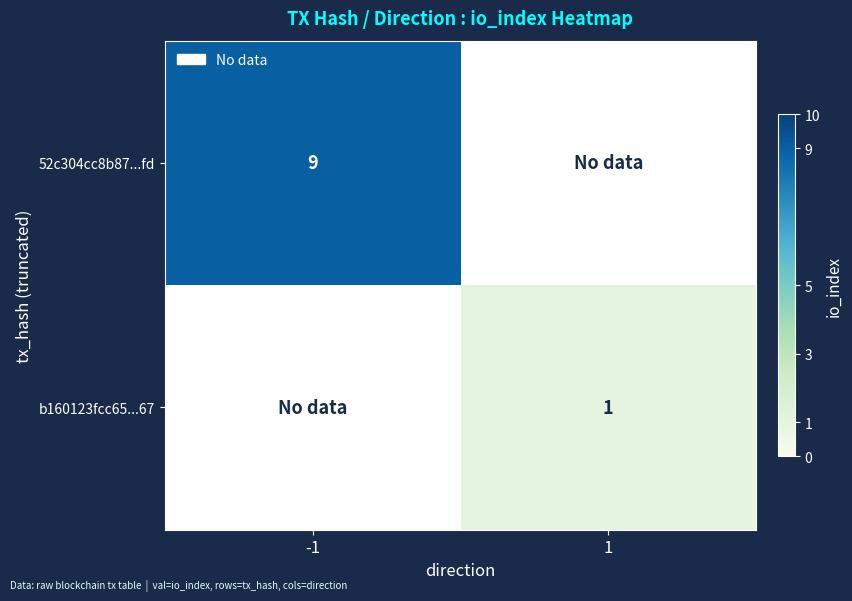

Is it true that b160123fcc65...67 equals 1 at 1?

True